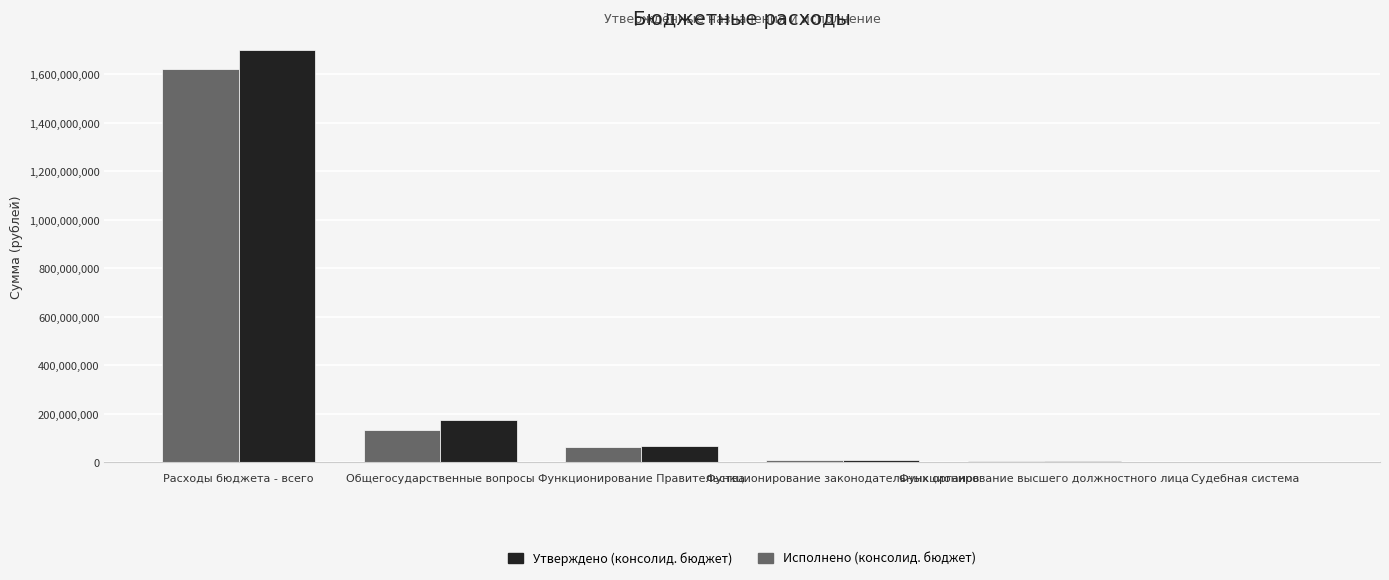

What is the sum of all Утверждено (консолид. бюджет) values?

1953050151.8